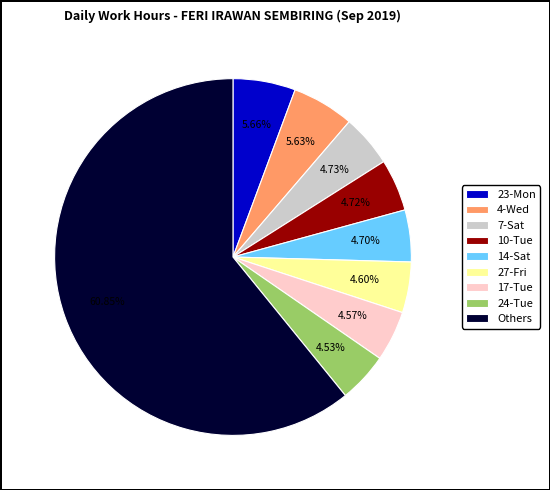

Do 17-Tue and 27-Fri together represent more than half of the pie?

No